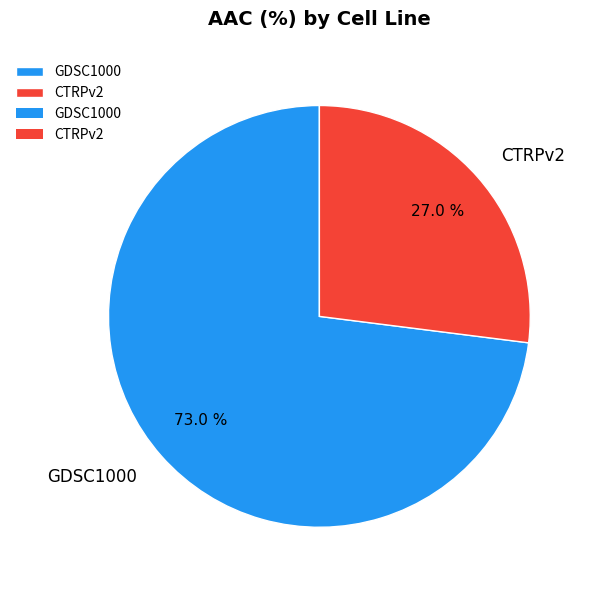

Count the number of slices in the pie.

2